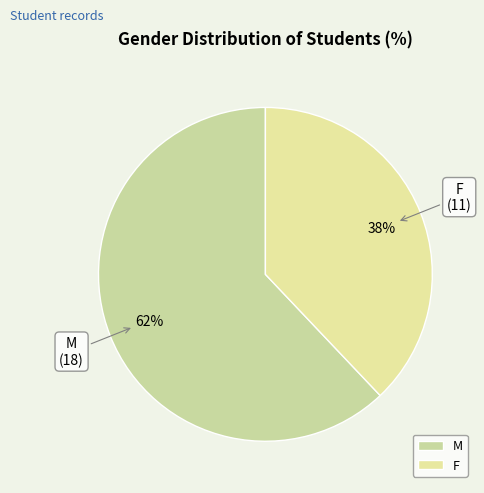

To the nearest percent, what percentage of the pie is M?

62%